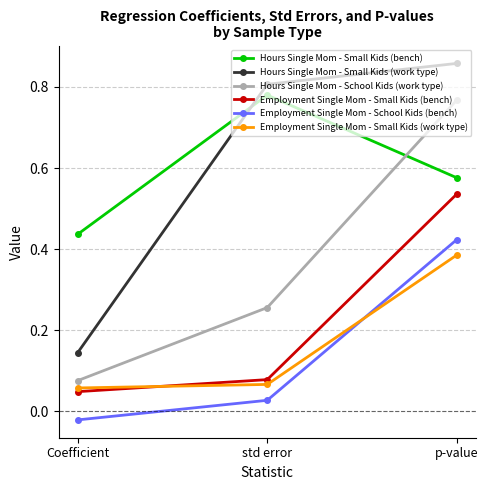

Rank the series by their maximum value, from lowest to highest.

Employment Single Mom - Small Kids (work type), Employment Single Mom - School Kids (bench), Employment Single Mom - Small Kids (bench), Hours Single Mom - School Kids (work type), Hours Single Mom - Small Kids (bench), Hours Single Mom - Small Kids (work type)